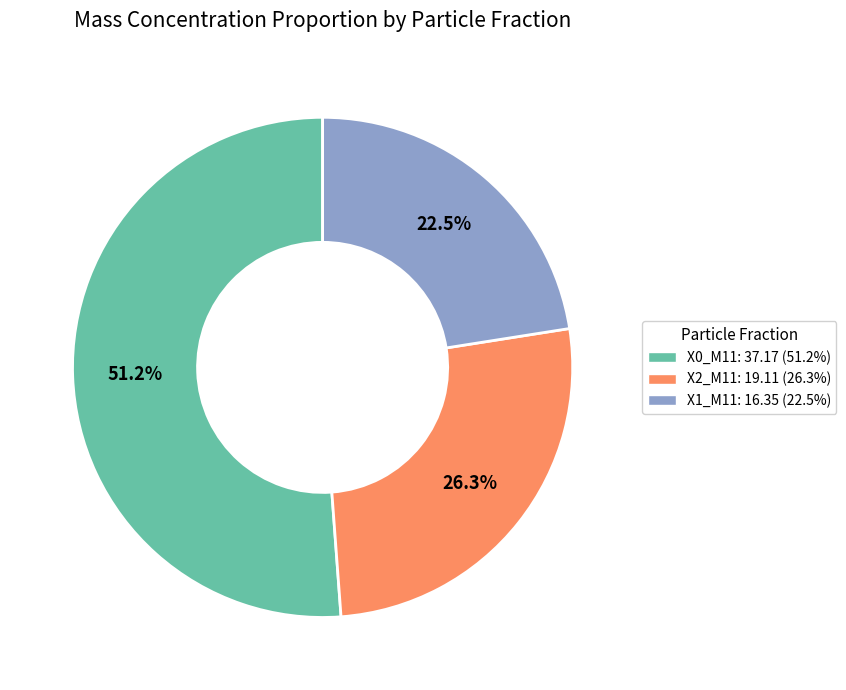

To the nearest percent, what is the average slice percentage?

33%